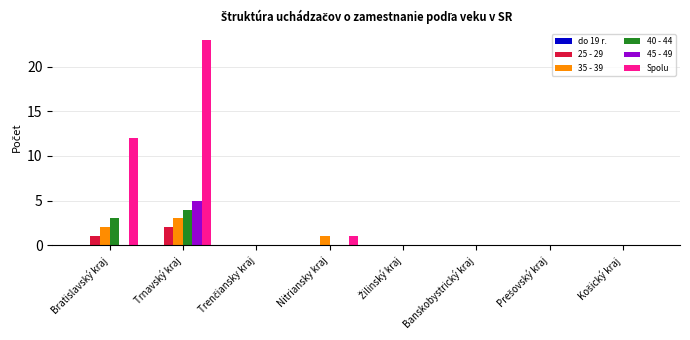

What is the maximum value shown in the chart?

23